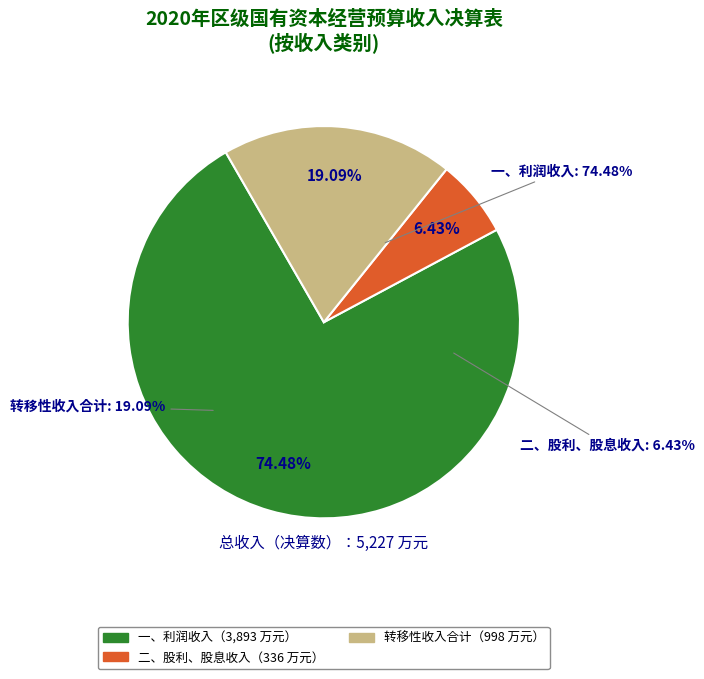

How many slices are in this pie chart?

3